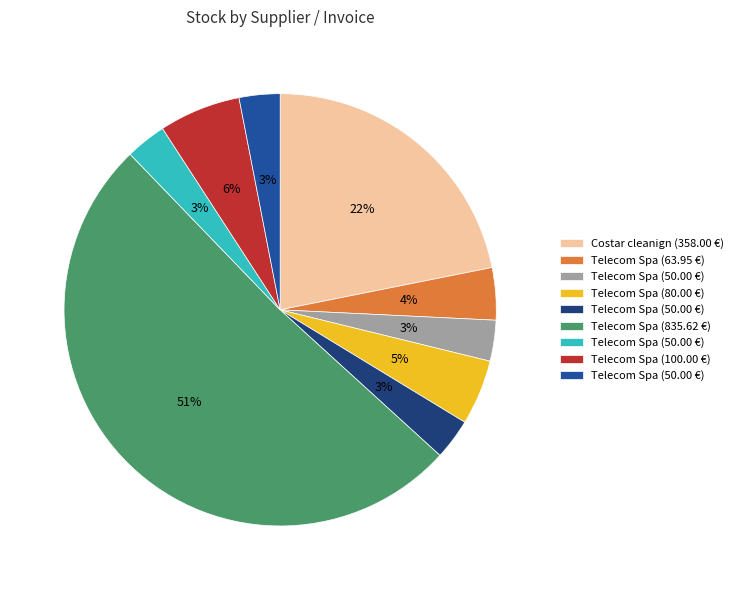

Is there a majority slice in this chart?

Yes